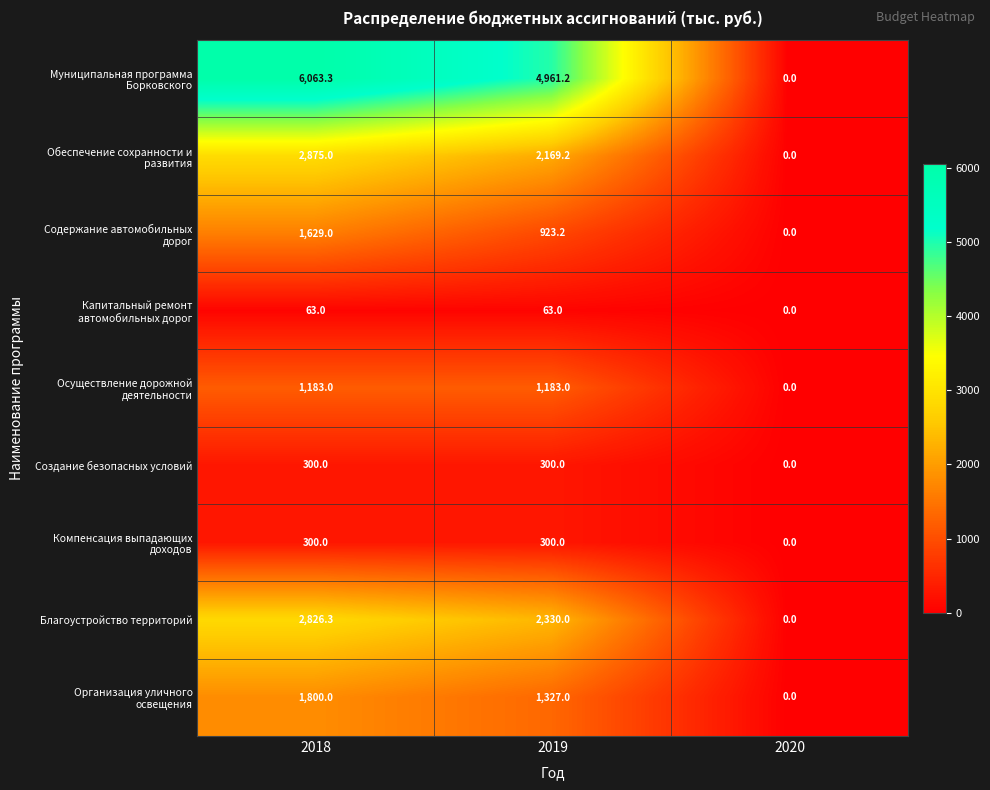

What is the greatest value displayed?

6063.3